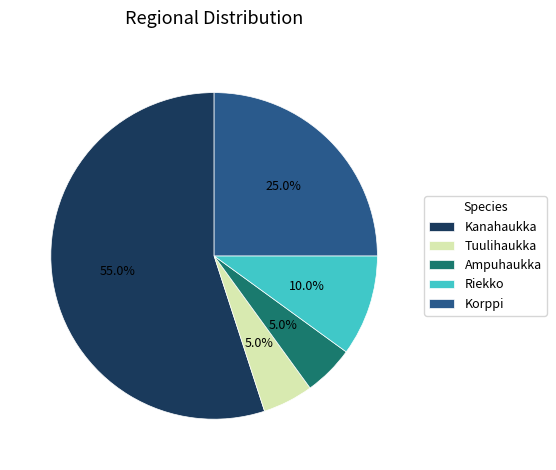

To the nearest percent, what portion does Korppi represent?

25%